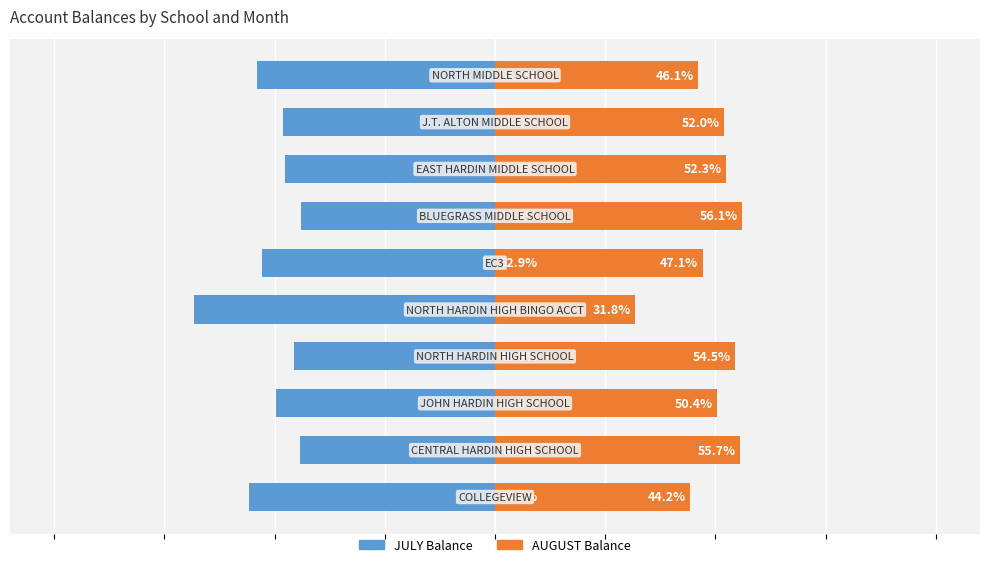

True or false: AUGUST has a value of 81.7 at 2.

False